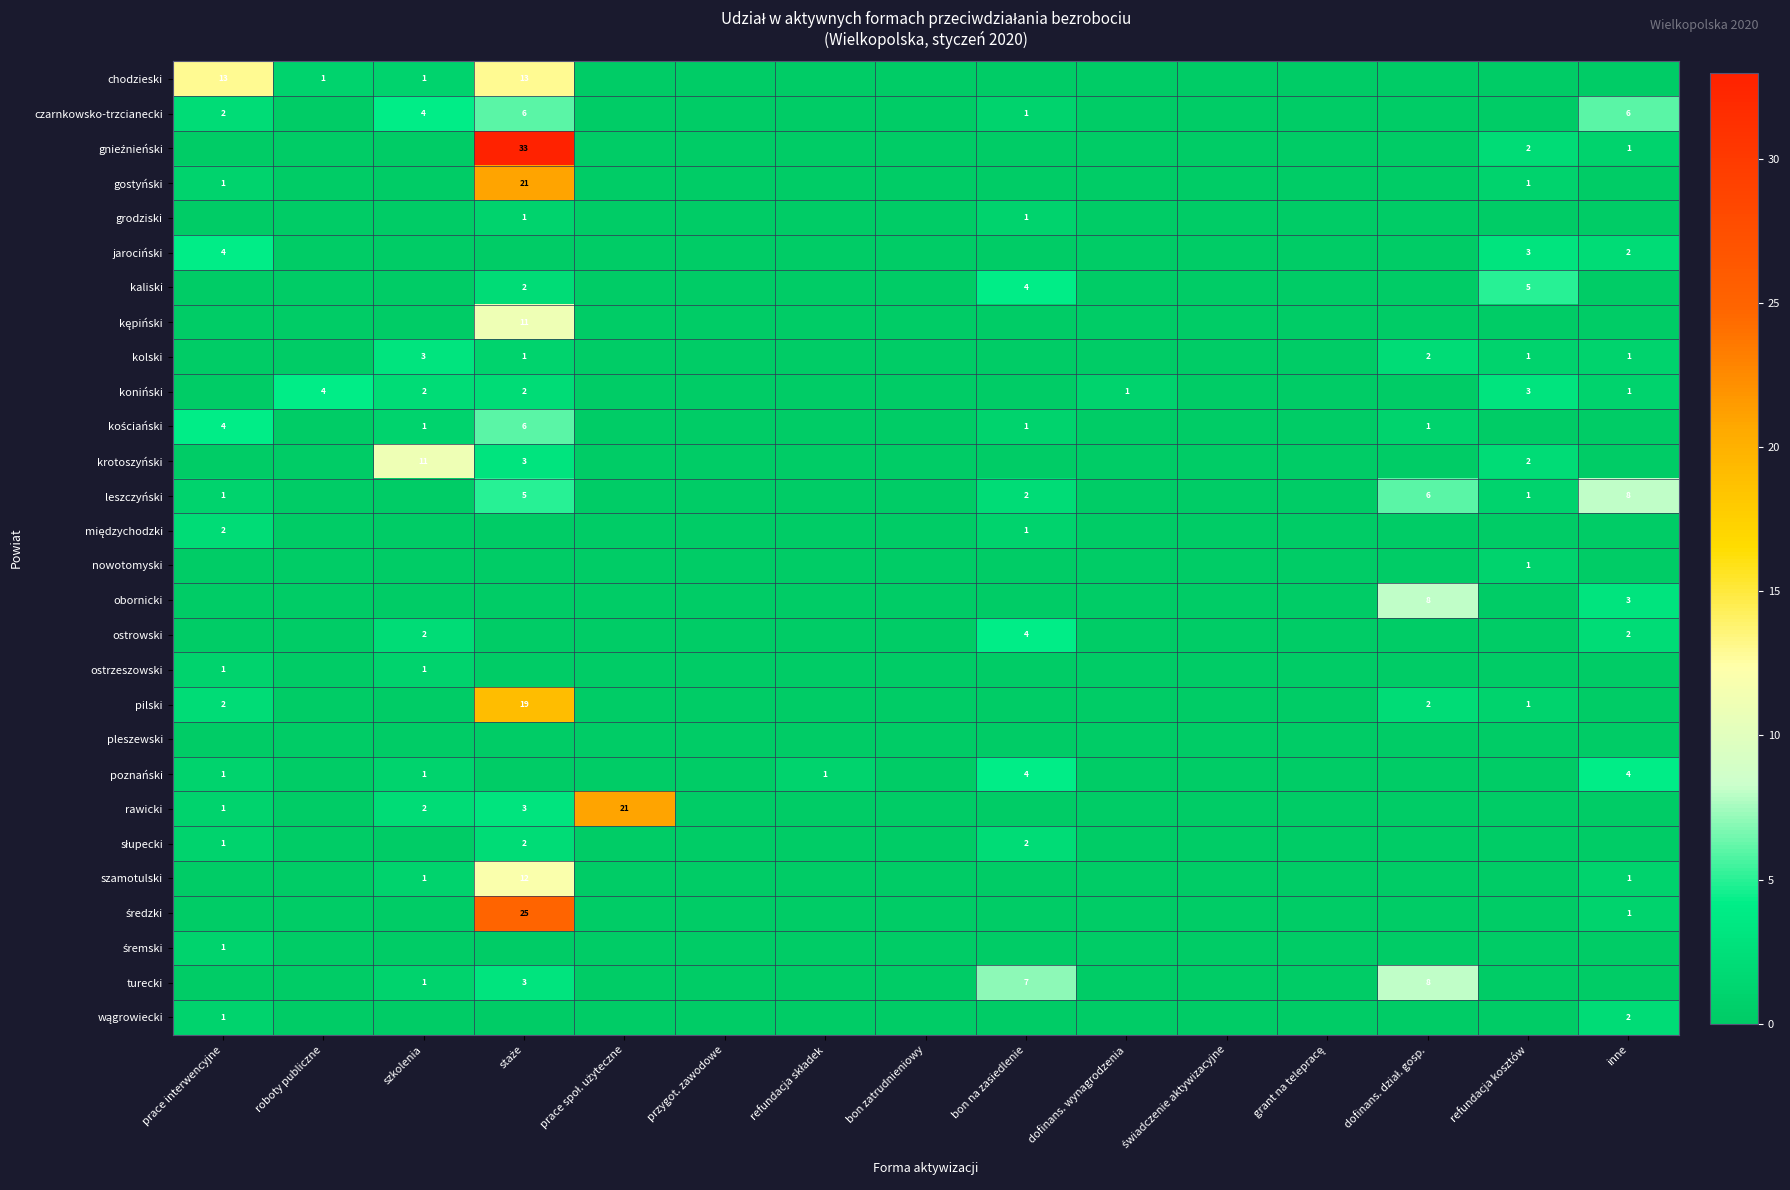

At which label is rawicki closest to 10?

staże